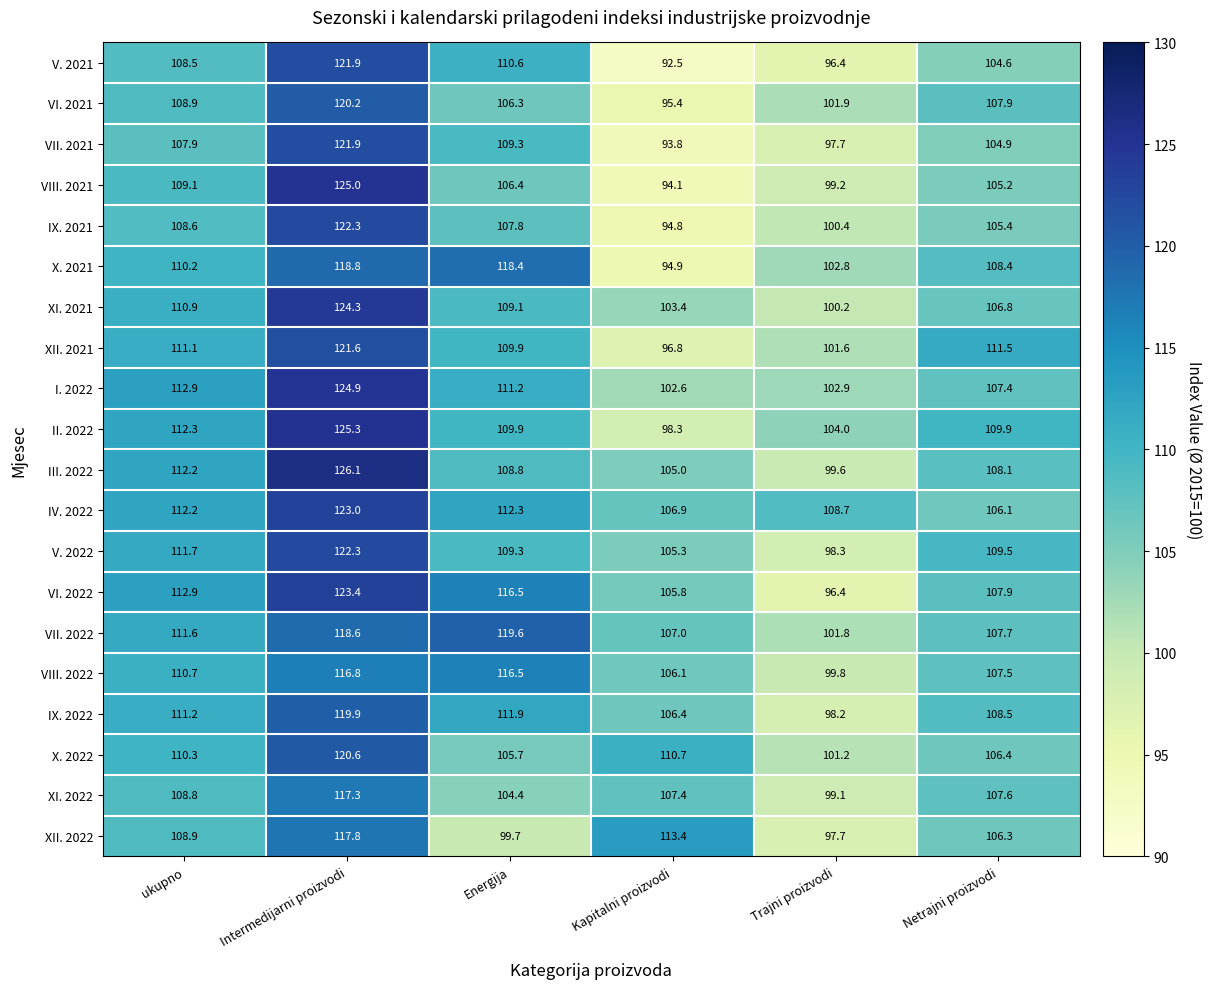

At which category is the sum across all series the highest?

Intermedijarni proizvodi